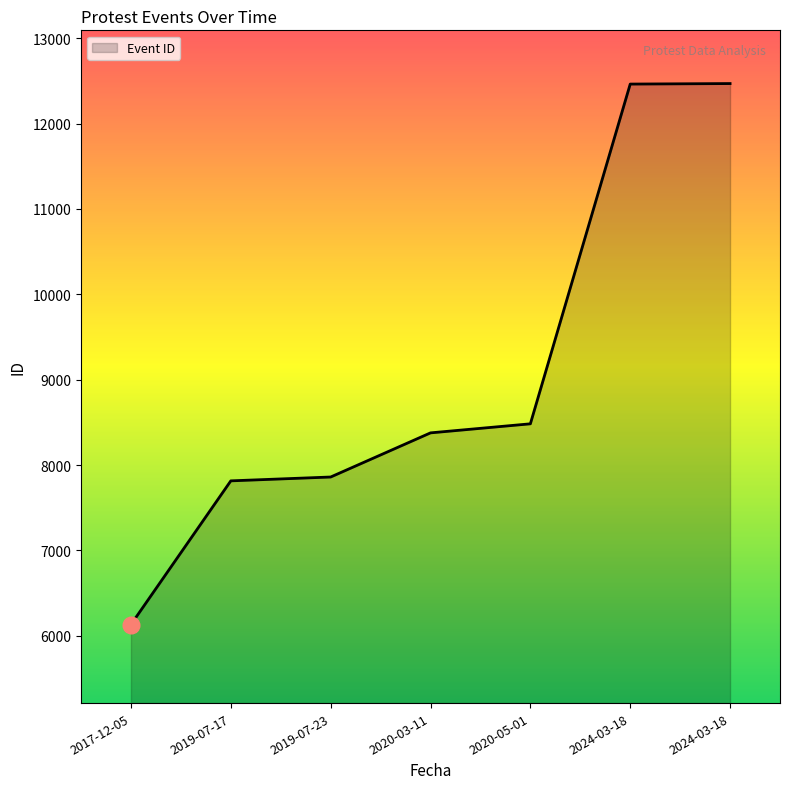

How many lines are shown in the chart?

1